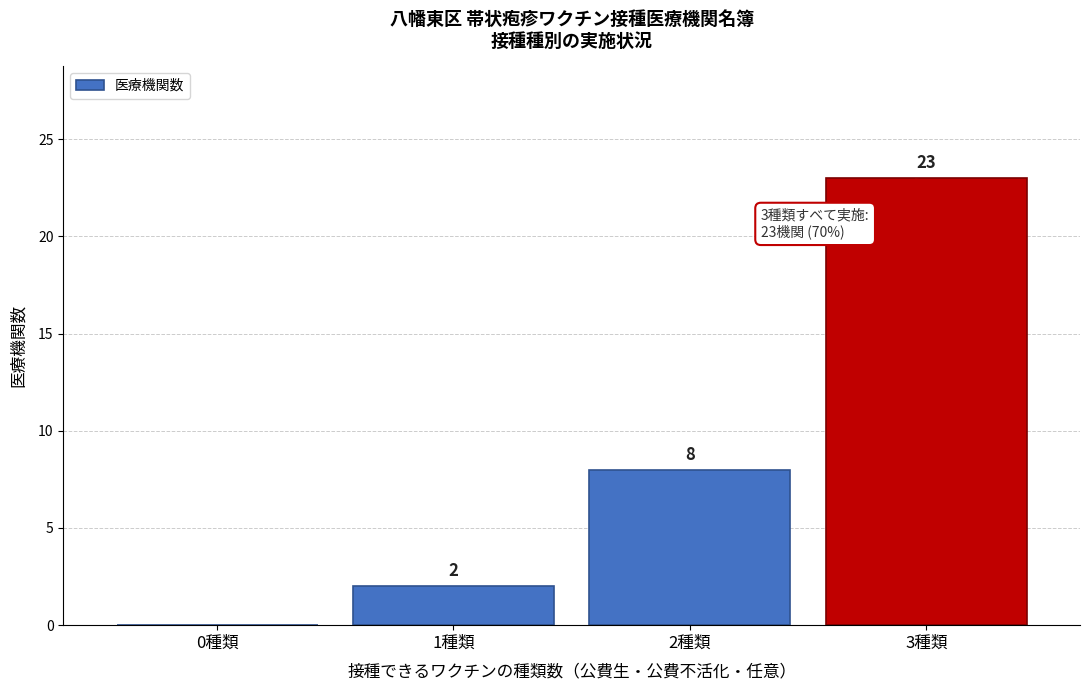

Reading left to right, extract all data points from this chart.

0種類=0	1種類=2	2種類=8	3種類=23